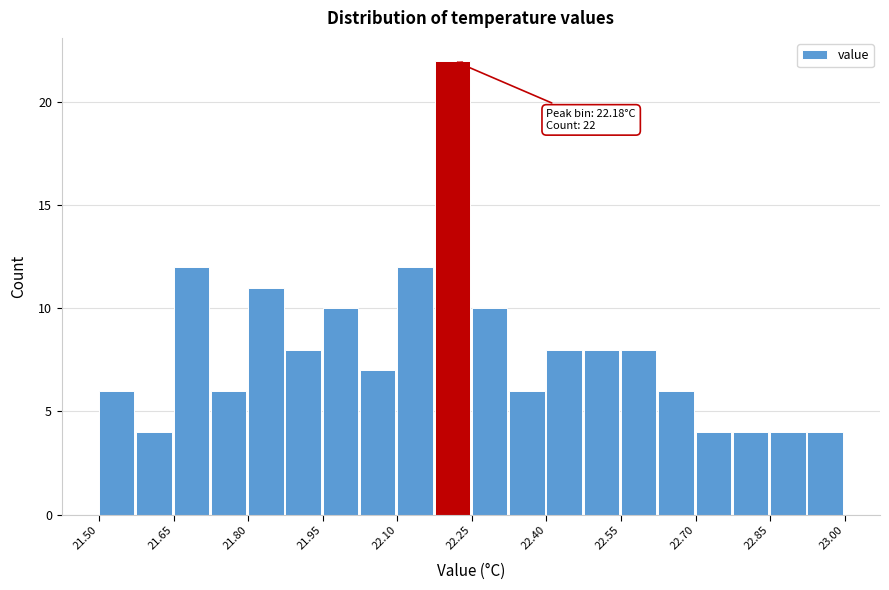

Read against the x-axis, roughly where is the centre of the tallest bar?

22.22